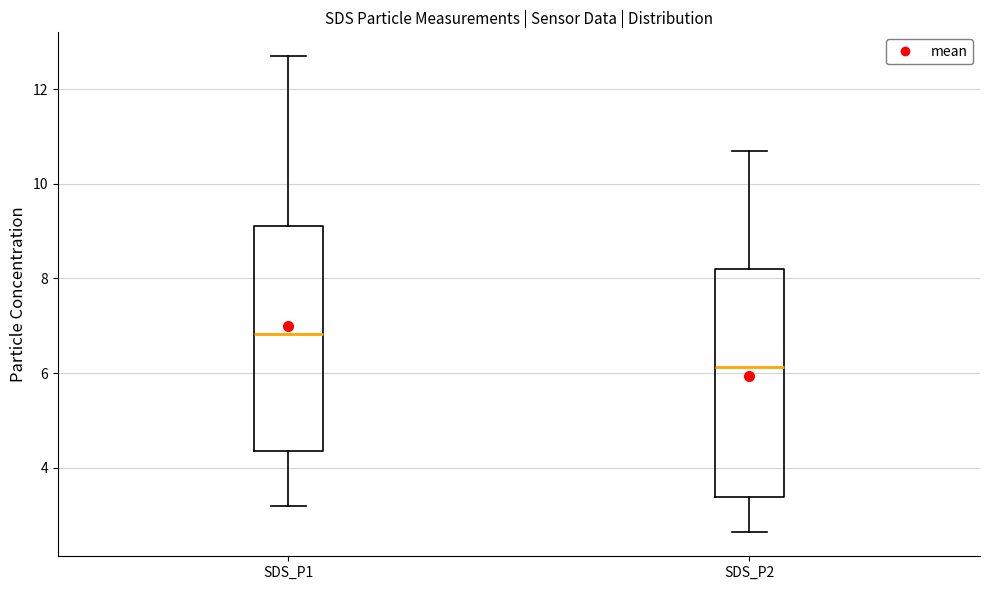

Which box has the lowest median line?

SDS_P2